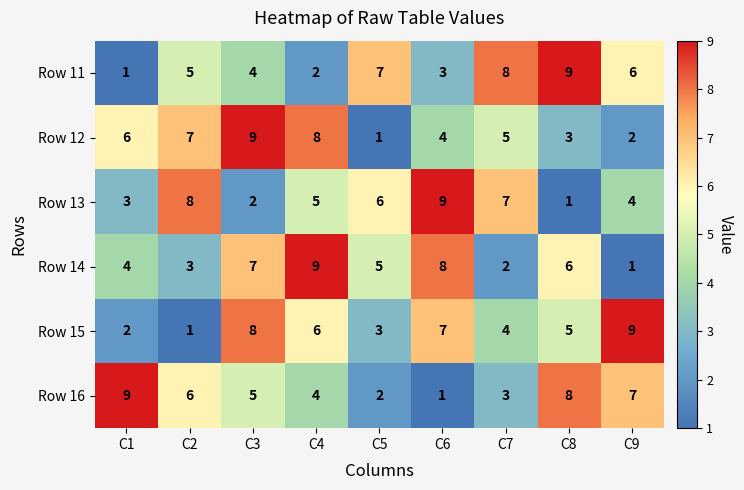

How many data points does each series have?

9